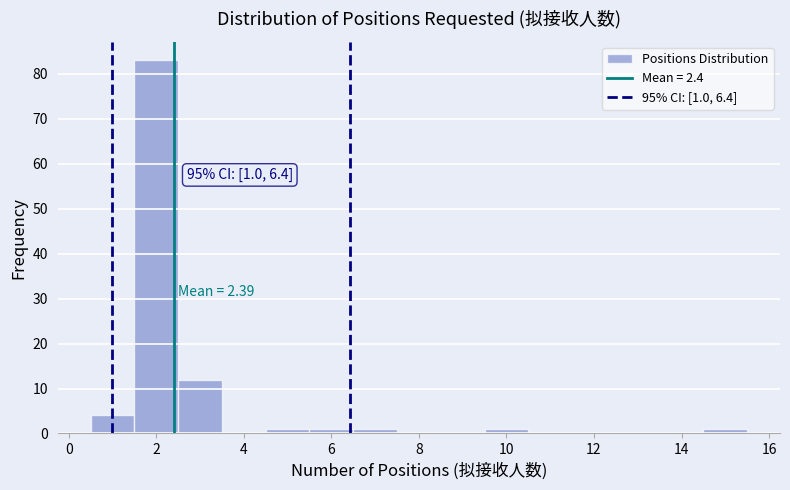

Which range on the x-axis has the tallest bar?

1.5 to 2.5